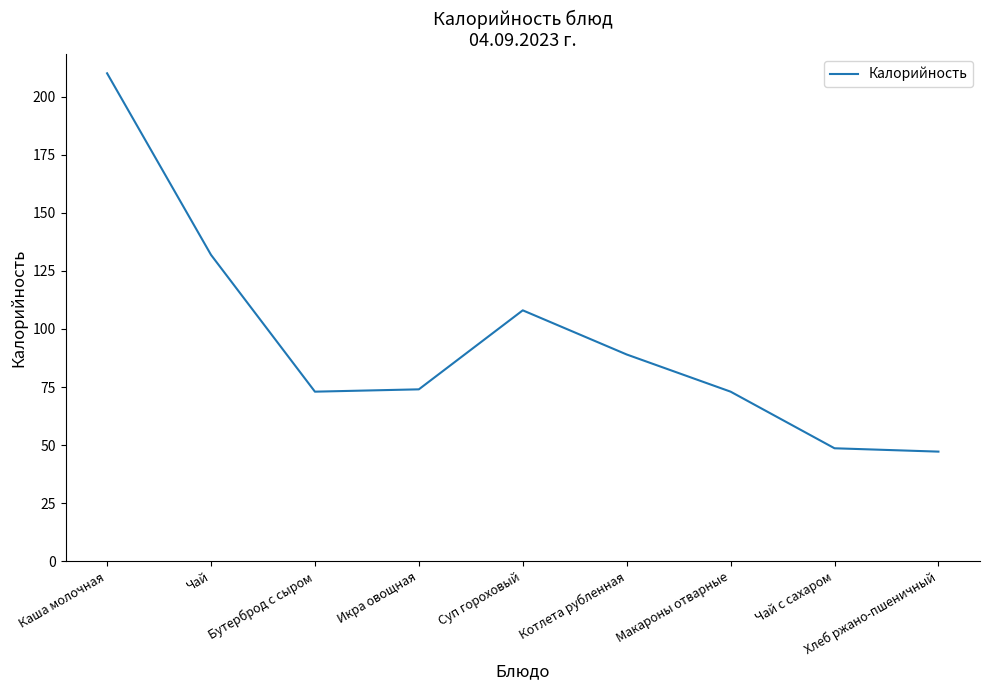

The chart shows a value of 48.6 at Чай с сахаром. True or false?

True